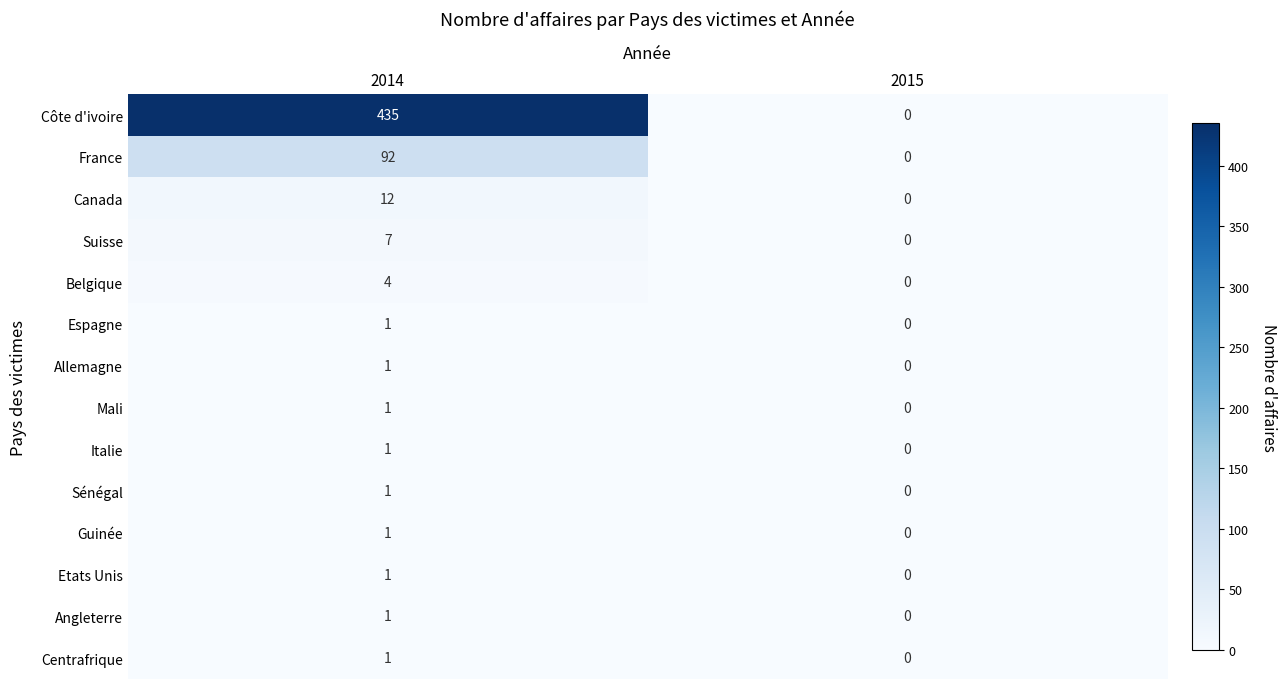

Where is Angleterre nearest to the value 0?

2015